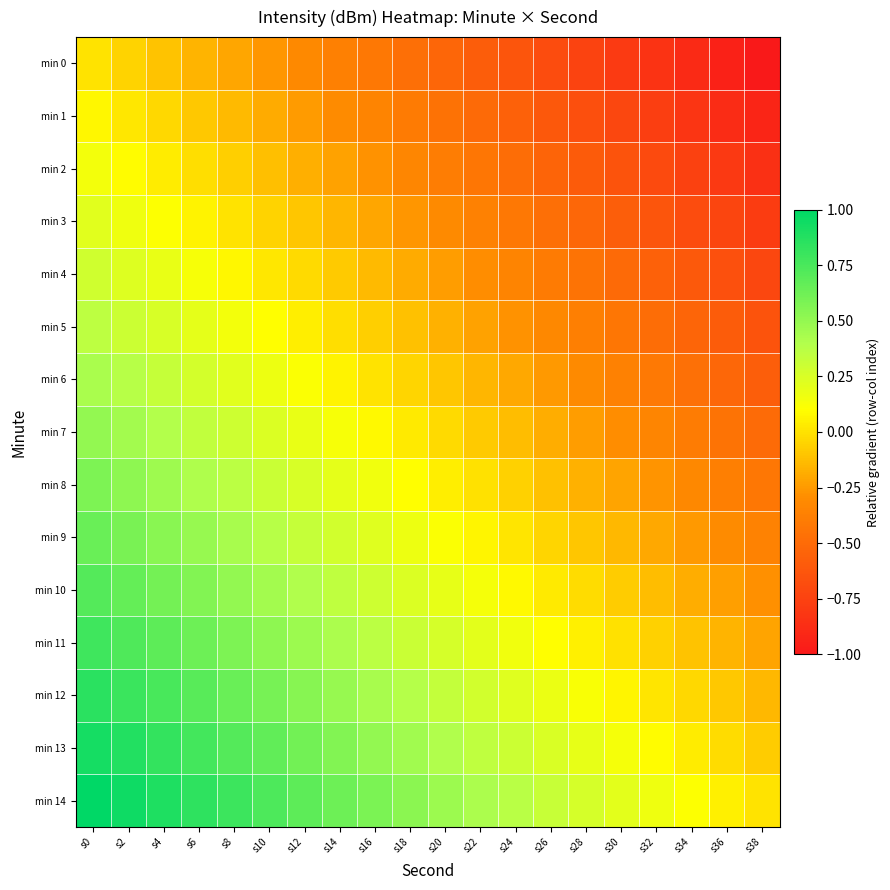

Reading left to right, what are all the values shown in this chart?

min 0: s0=0.0	s2=-0.1	s4=-0.1	s6=-0.2	s8=-0.2	s10=-0.3	s12=-0.3	s14=-0.4	s16=-0.4	s18=-0.5	s20=-0.5	s22=-0.6	s24=-0.6	s26=-0.7	s28=-0.7	s30=-0.8	s32=-0.8	s34=-0.9	s36=-0.9	s38=-1.0
min 1: s0=0.1	s2=0.0	s4=-0.0	s6=-0.1	s8=-0.1	s10=-0.2	s12=-0.2	s14=-0.3	s16=-0.3	s18=-0.4	s20=-0.5	s22=-0.5	s24=-0.6	s26=-0.6	s28=-0.7	s30=-0.7	s32=-0.8	s34=-0.8	s36=-0.9	s38=-0.9
min 2: s0=0.1	s2=0.1	s4=0.0	s6=-0.0	s8=-0.1	s10=-0.1	s12=-0.2	s14=-0.2	s16=-0.3	s18=-0.3	s20=-0.4	s22=-0.4	s24=-0.5	s26=-0.5	s28=-0.6	s30=-0.6	s32=-0.7	s34=-0.8	s36=-0.8	s38=-0.9
min 3: s0=0.2	s2=0.2	s4=0.1	s6=0.1	s8=0.0	s10=-0.0	s12=-0.1	s14=-0.2	s16=-0.2	s18=-0.3	s20=-0.3	s22=-0.4	s24=-0.4	s26=-0.5	s28=-0.5	s30=-0.6	s32=-0.6	s34=-0.7	s36=-0.7	s38=-0.8
min 4: s0=0.3	s2=0.2	s4=0.2	s6=0.1	s8=0.1	s10=0.0	s12=-0.0	s14=-0.1	s16=-0.1	s18=-0.2	s20=-0.2	s22=-0.3	s24=-0.3	s26=-0.4	s28=-0.5	s30=-0.5	s32=-0.6	s34=-0.6	s36=-0.7	s38=-0.7
min 5: s0=0.4	s2=0.3	s4=0.3	s6=0.2	s8=0.1	s10=0.1	s12=0.0	s14=-0.0	s16=-0.1	s18=-0.1	s20=-0.2	s22=-0.2	s24=-0.3	s26=-0.3	s28=-0.4	s30=-0.4	s32=-0.5	s34=-0.5	s36=-0.6	s38=-0.6
min 6: s0=0.4	s2=0.4	s4=0.3	s6=0.3	s8=0.2	s10=0.2	s12=0.1	s14=0.1	s16=0.0	s18=-0.0	s20=-0.1	s22=-0.2	s24=-0.2	s26=-0.3	s28=-0.3	s30=-0.4	s32=-0.4	s34=-0.5	s36=-0.5	s38=-0.6
min 7: s0=0.5	s2=0.4	s4=0.4	s6=0.3	s8=0.3	s10=0.2	s12=0.2	s14=0.1	s16=0.1	s18=0.0	s20=-0.0	s22=-0.1	s24=-0.1	s26=-0.2	s28=-0.2	s30=-0.3	s32=-0.3	s34=-0.4	s36=-0.4	s38=-0.5
min 8: s0=0.6	s2=0.5	s4=0.5	s6=0.4	s8=0.4	s10=0.3	s12=0.3	s14=0.2	s16=0.2	s18=0.1	s20=0.0	s22=-0.0	s24=-0.1	s26=-0.1	s28=-0.2	s30=-0.2	s32=-0.3	s34=-0.3	s36=-0.4	s38=-0.4
min 9: s0=0.6	s2=0.6	s4=0.5	s6=0.5	s8=0.4	s10=0.4	s12=0.3	s14=0.3	s16=0.2	s18=0.2	s20=0.1	s22=0.1	s24=0.0	s26=-0.0	s28=-0.1	s30=-0.1	s32=-0.2	s34=-0.3	s36=-0.3	s38=-0.4
min 10: s0=0.7	s2=0.7	s4=0.6	s6=0.6	s8=0.5	s10=0.5	s12=0.4	s14=0.3	s16=0.3	s18=0.2	s20=0.2	s22=0.1	s24=0.1	s26=0.0	s28=-0.0	s30=-0.1	s32=-0.1	s34=-0.2	s36=-0.2	s38=-0.3
min 11: s0=0.8	s2=0.7	s4=0.7	s6=0.6	s8=0.6	s10=0.5	s12=0.5	s14=0.4	s16=0.4	s18=0.3	s20=0.3	s22=0.2	s24=0.2	s26=0.1	s28=0.0	s30=-0.0	s32=-0.1	s34=-0.1	s36=-0.2	s38=-0.2
min 12: s0=0.9	s2=0.8	s4=0.8	s6=0.7	s8=0.6	s10=0.6	s12=0.5	s14=0.5	s16=0.4	s18=0.4	s20=0.3	s22=0.3	s24=0.2	s26=0.2	s28=0.1	s30=0.1	s32=0.0	s34=-0.0	s36=-0.1	s38=-0.1
min 13: s0=0.9	s2=0.9	s4=0.8	s6=0.8	s8=0.7	s10=0.7	s12=0.6	s14=0.6	s16=0.5	s18=0.5	s20=0.4	s22=0.3	s24=0.3	s26=0.2	s28=0.2	s30=0.1	s32=0.1	s34=0.0	s36=-0.0	s38=-0.1
min 14: s0=1.0	s2=0.9	s4=0.9	s6=0.8	s8=0.8	s10=0.7	s12=0.7	s14=0.6	s16=0.6	s18=0.5	s20=0.5	s22=0.4	s24=0.4	s26=0.3	s28=0.3	s30=0.2	s32=0.2	s34=0.1	s36=0.1	s38=0.0